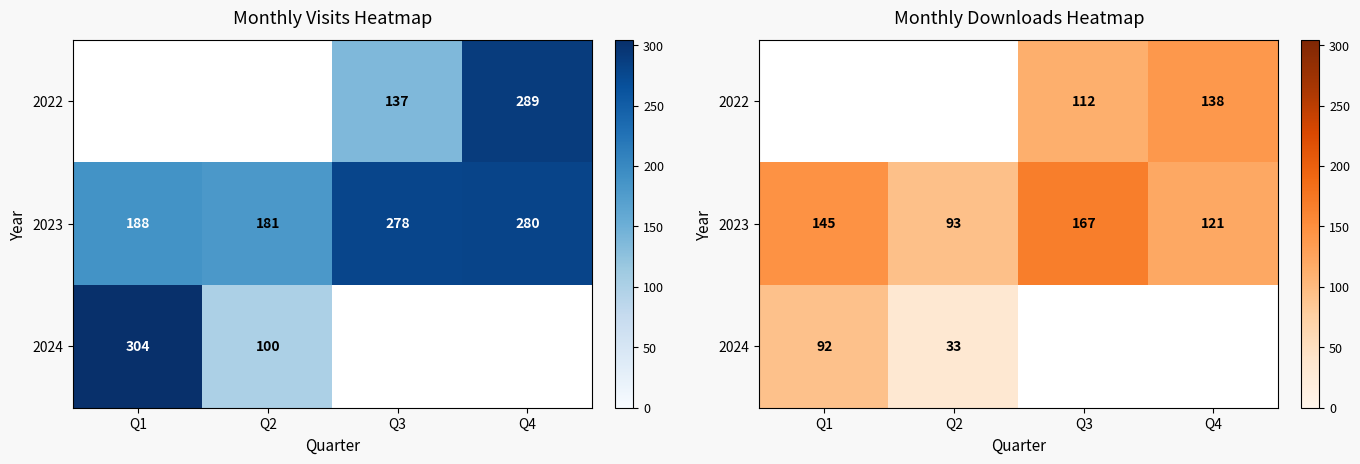

How many positive values does the 2022 series have?

2